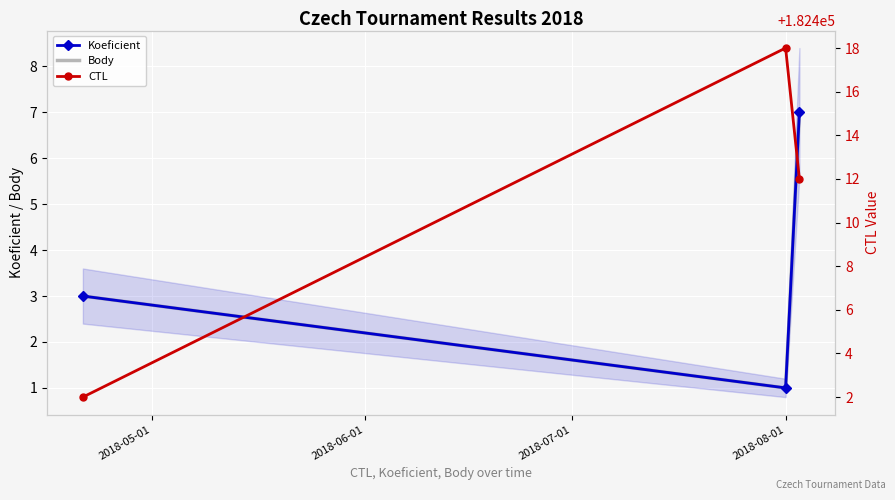

At how many categories does at least one series exceed 179018?

3